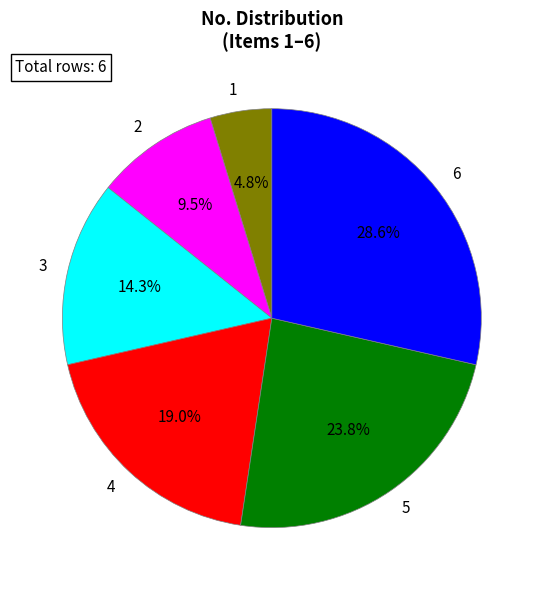

Is there any slice that represents more than half of the pie?

No